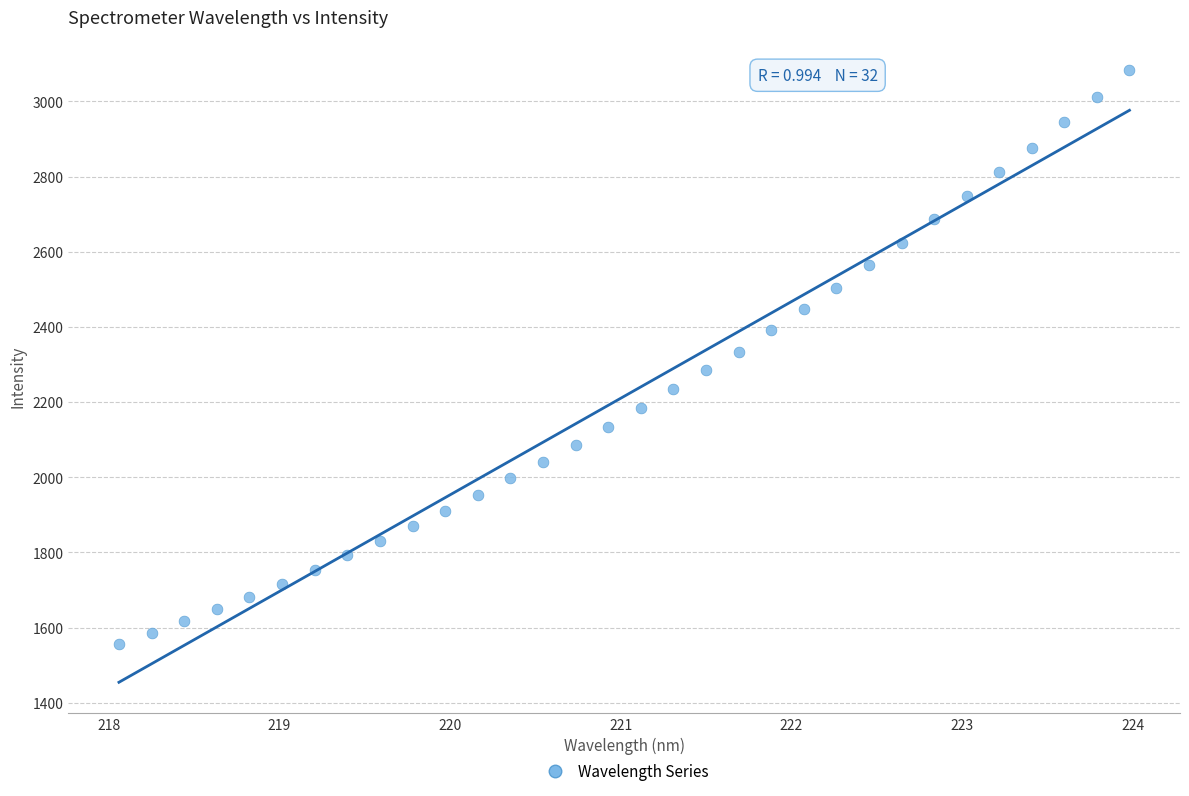

What is the range of X values (max minus min)?

5.9